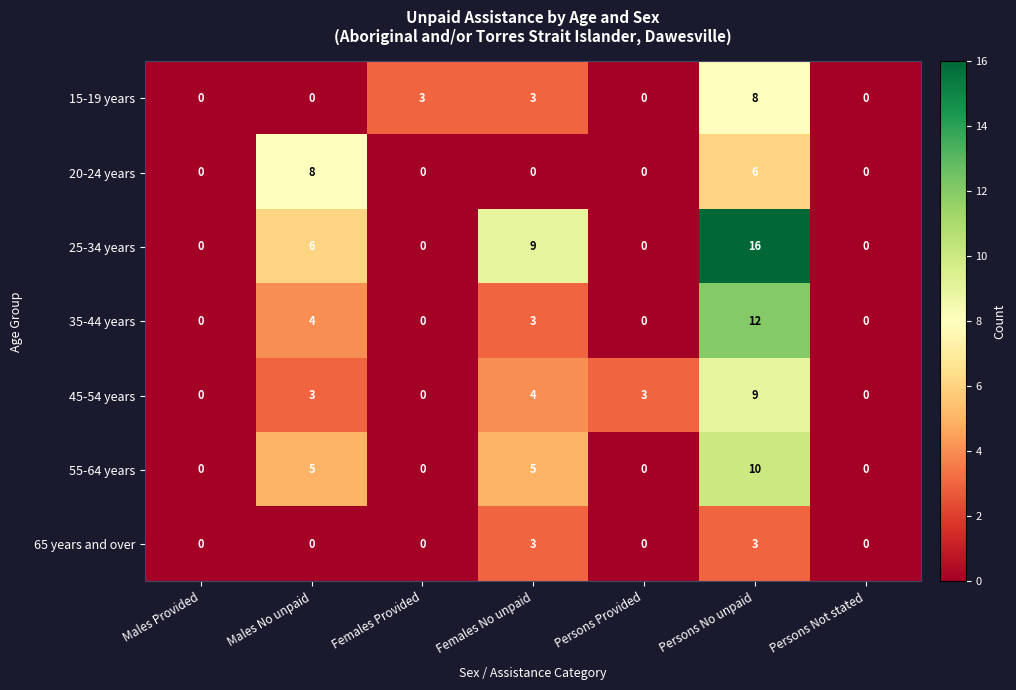

True or false: 25-34 years has a value of 0 at Females Provided.

True